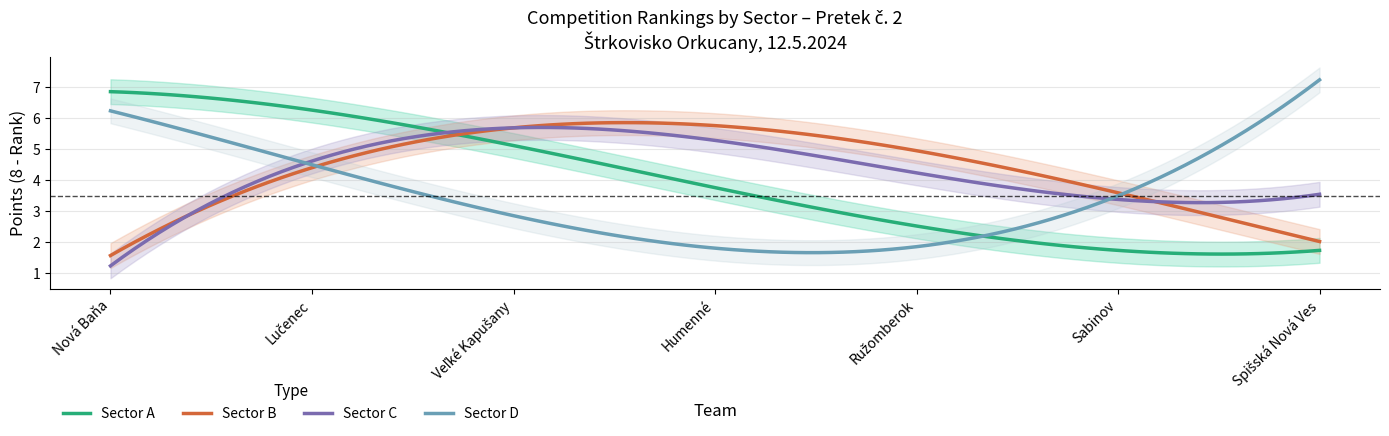

True or false: Sector C has more than 0 interior local peaks.

True